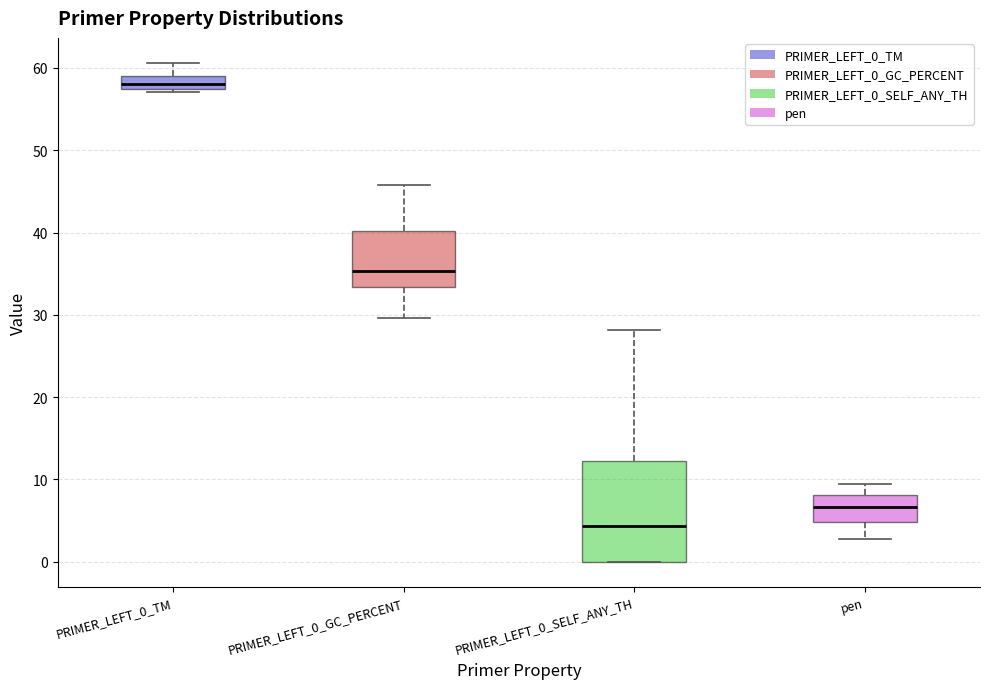

Which box is the tallest, from its lower edge to its upper edge?

PRIMER_LEFT_0_SELF_ANY_TH